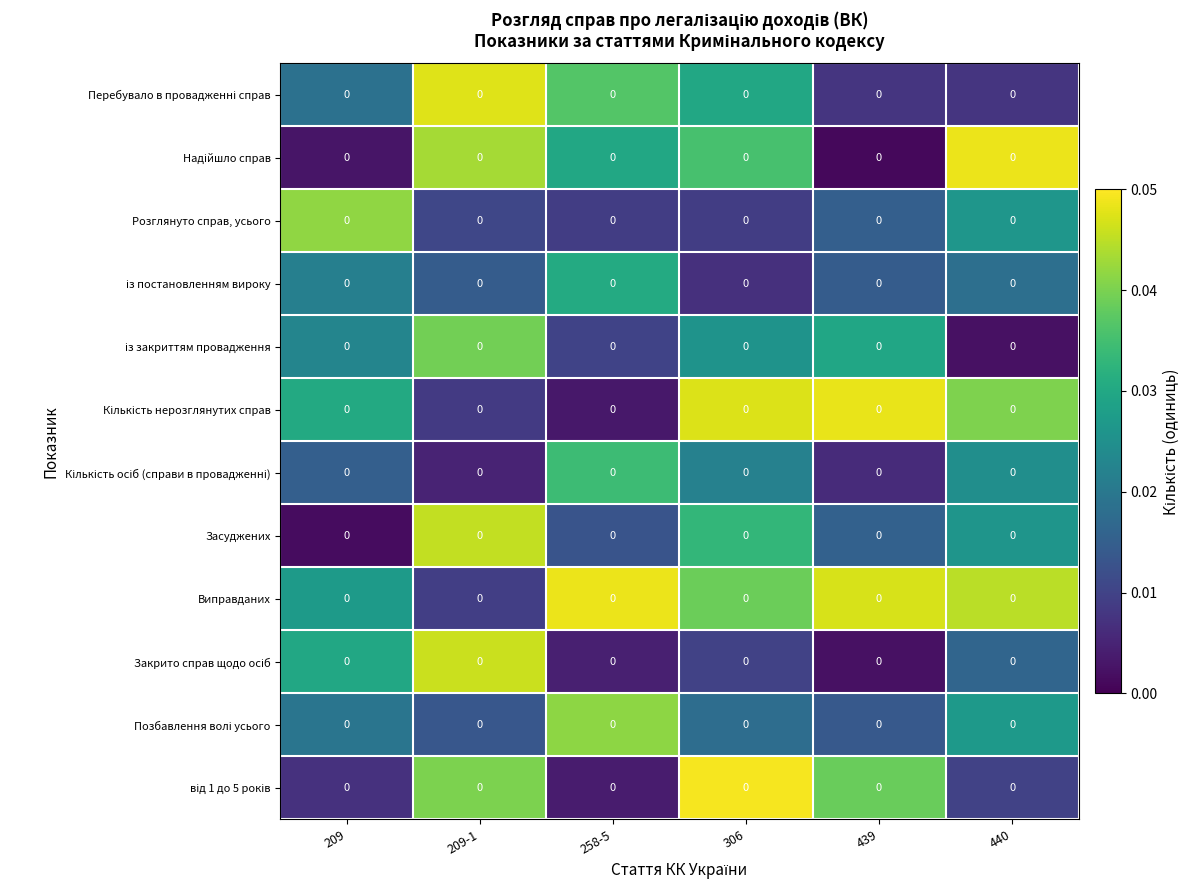

Which series has the largest total across all categories?

Виправданих